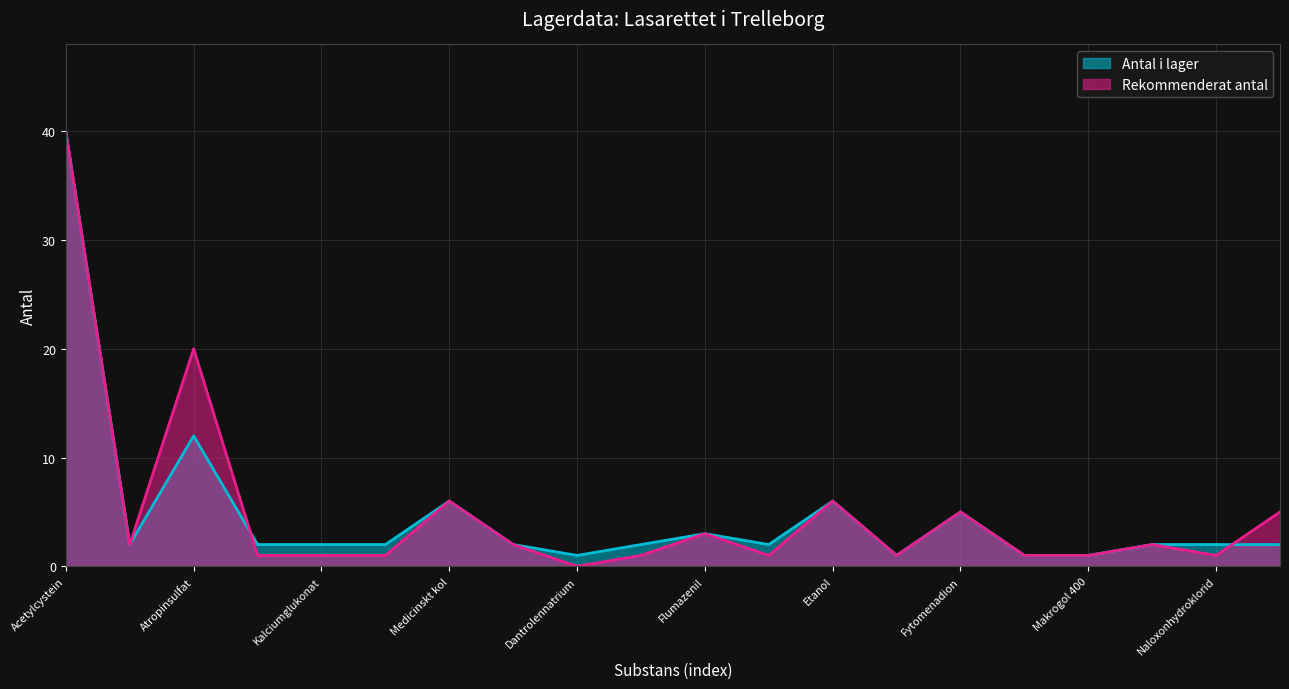

True or false: Rekommenderat antal and Antal i lager intersect in this chart.

True